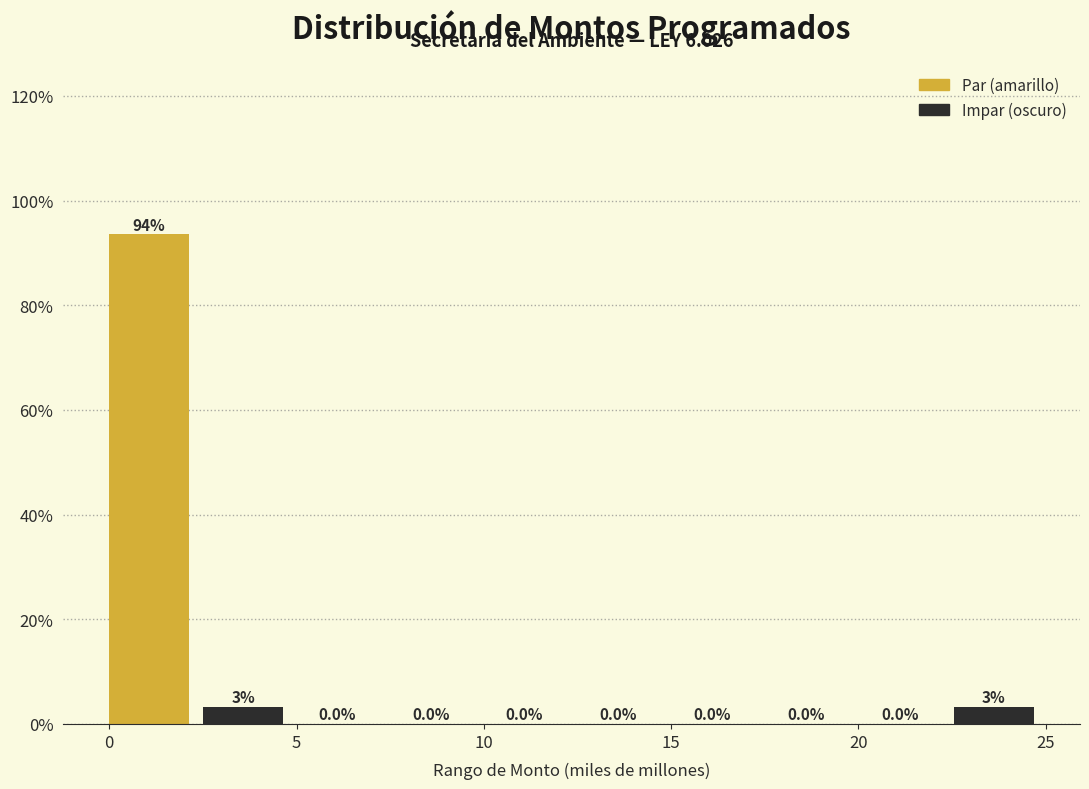

Over which range of the x-axis is the bar tallest?

0.0 to 2.5